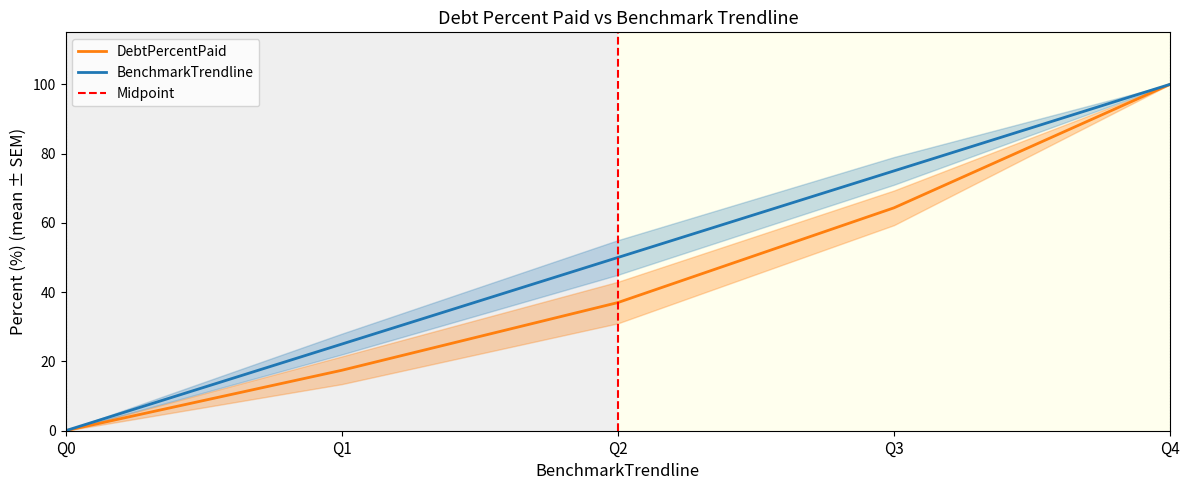

What is the spread (max minus min) of values at Q2?

13.0